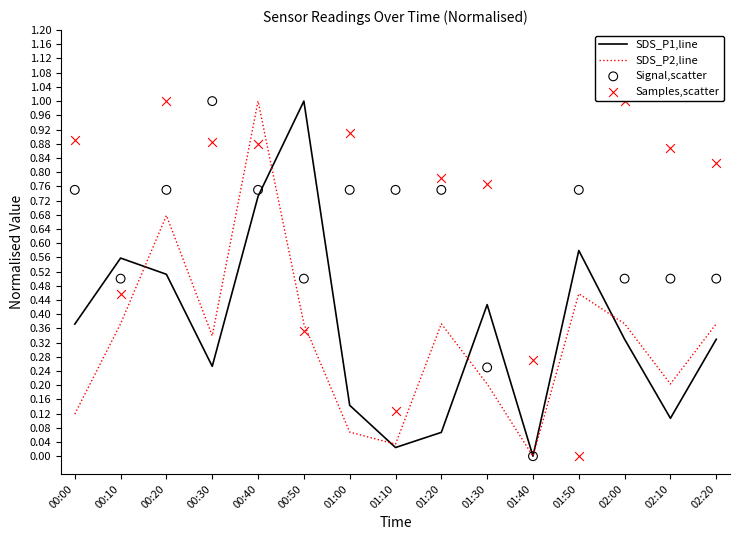

What are all the series names shown in the legend?

SDS_P1,line, SDS_P2,line, Signal,scatter, Samples,scatter